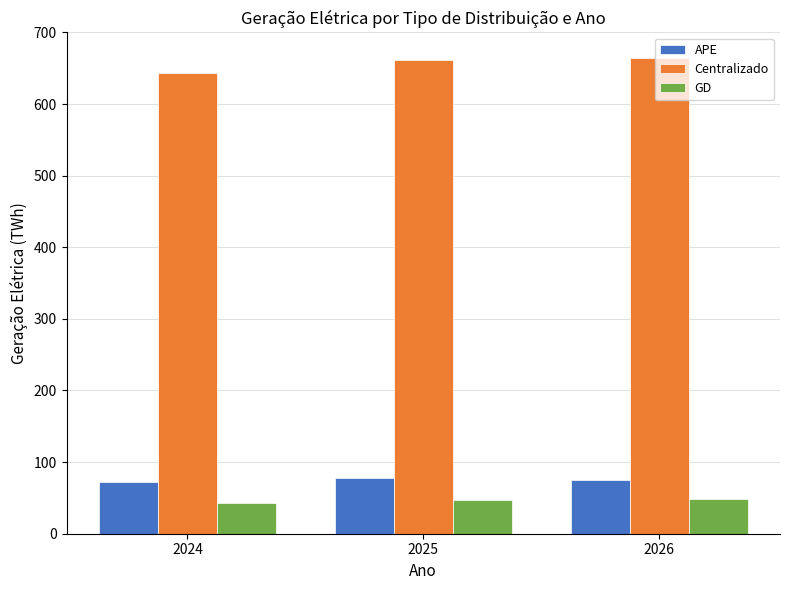

Rank the series at 2024 from lowest to highest value.

GD, APE, Centralizado